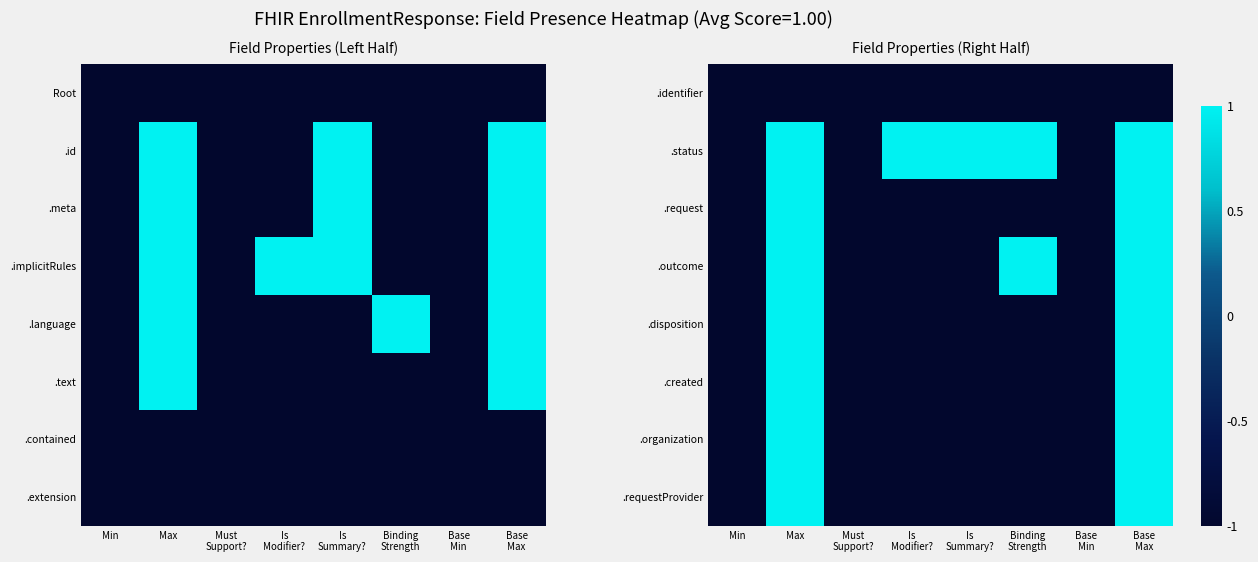

True or false: .status has a value of 1 at Base Max.

True